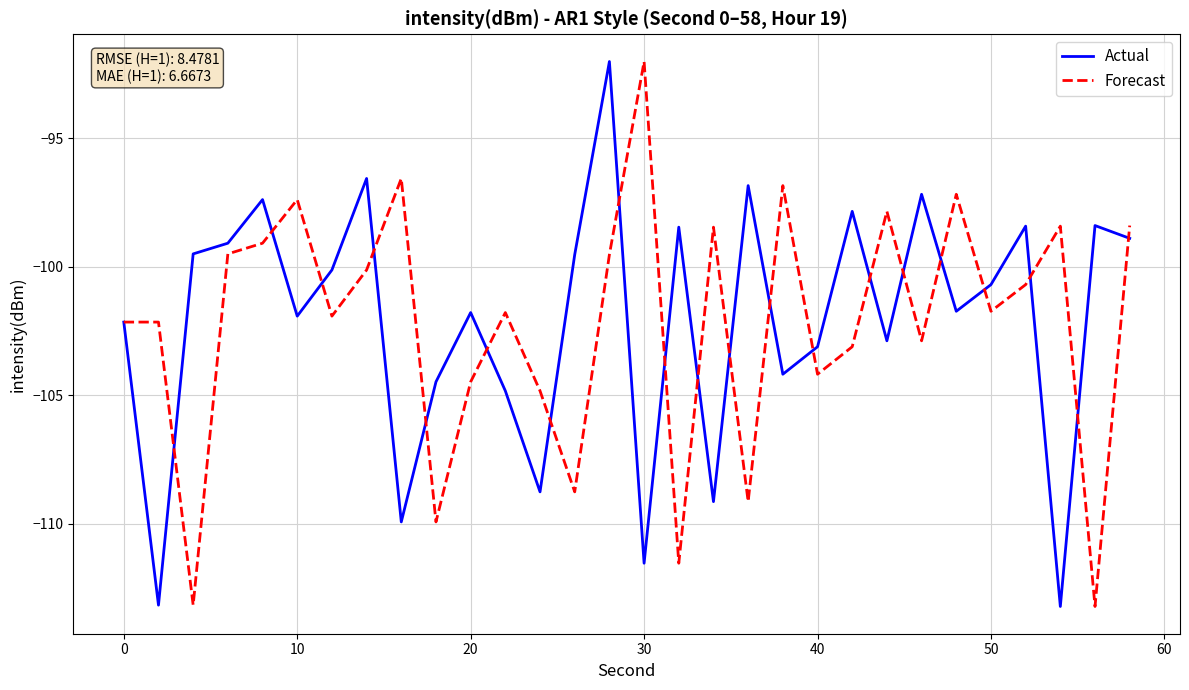

What is the difference between the maximum and minimum values in the Actual series?

21.2